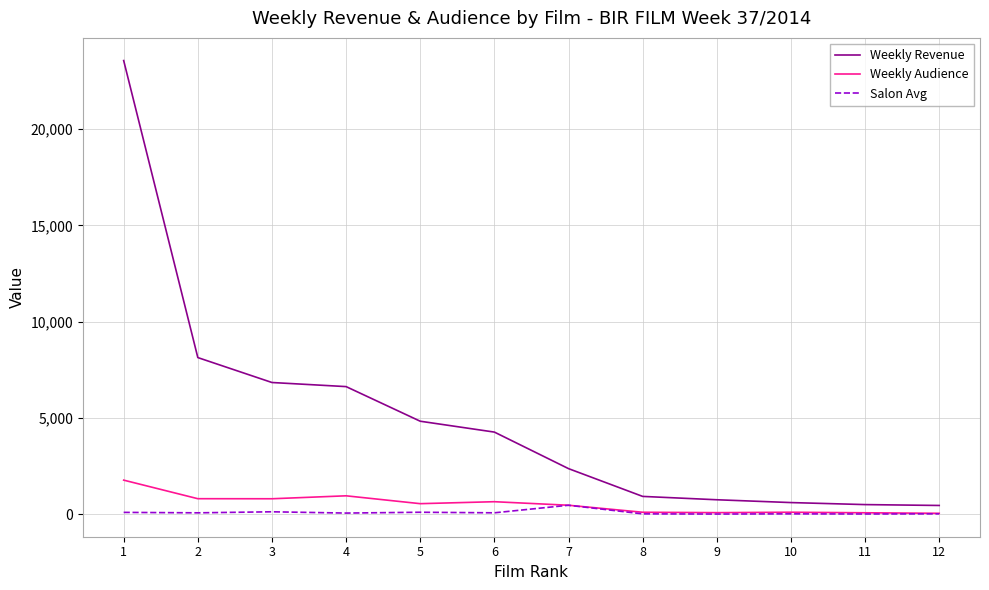

At which category does the chart reach its peak across all series?

1